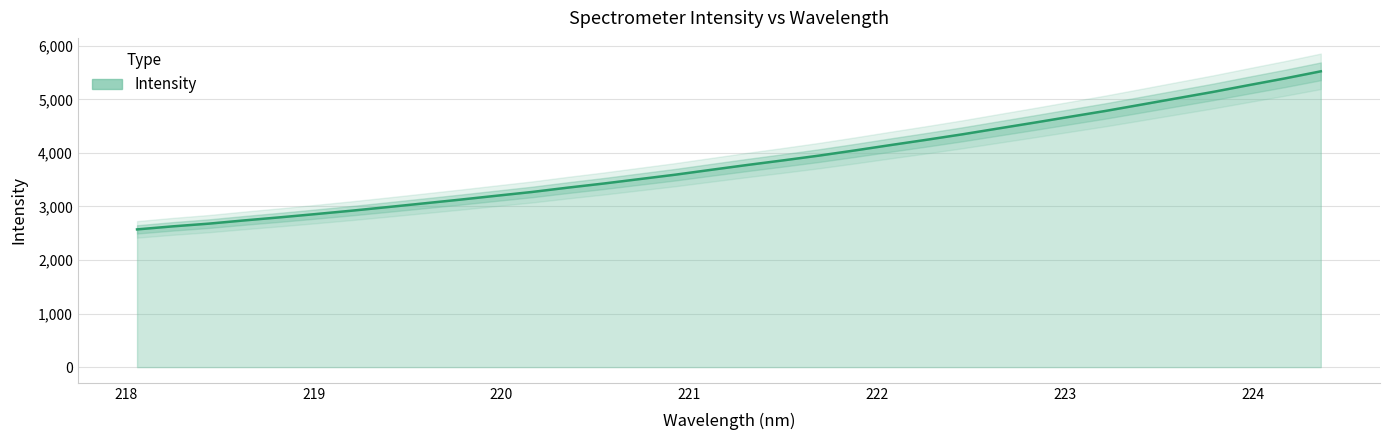

What is the label of the 3rd point from the left?

218.442